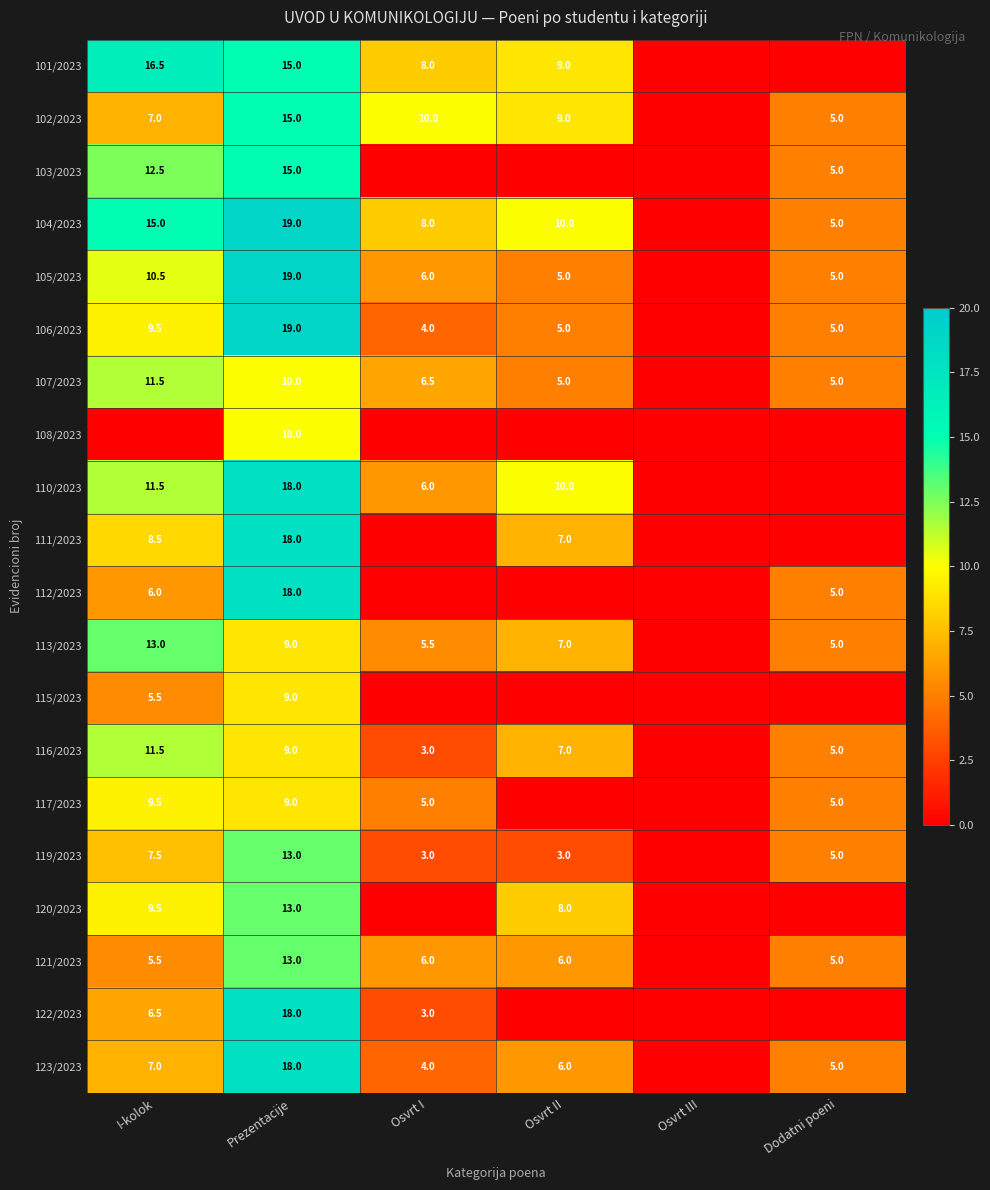

What is the total value across all series at Prezentacije?

287.0